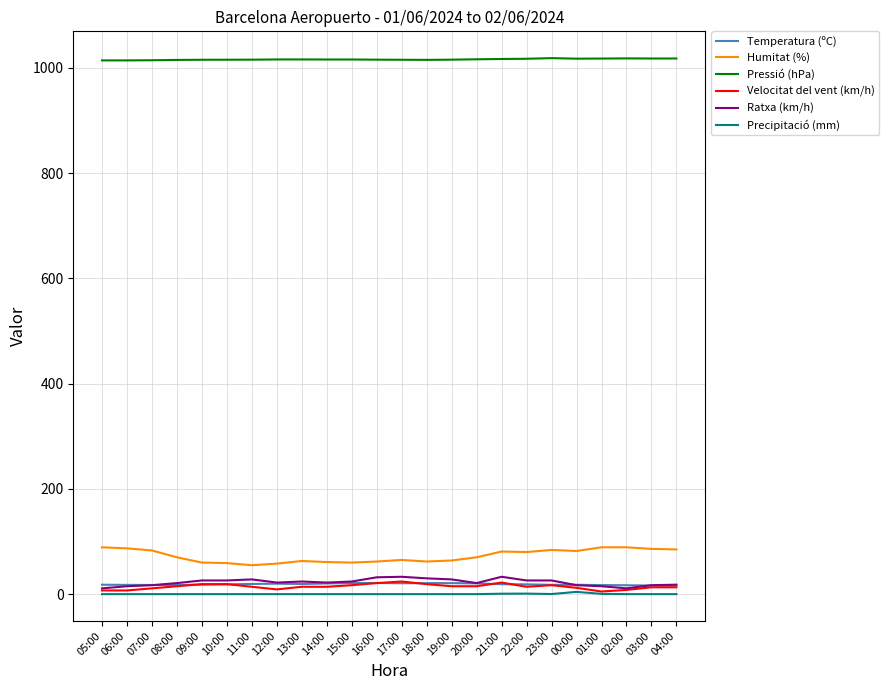

What is the maximum value for Ratxa (km/h)?

33.0